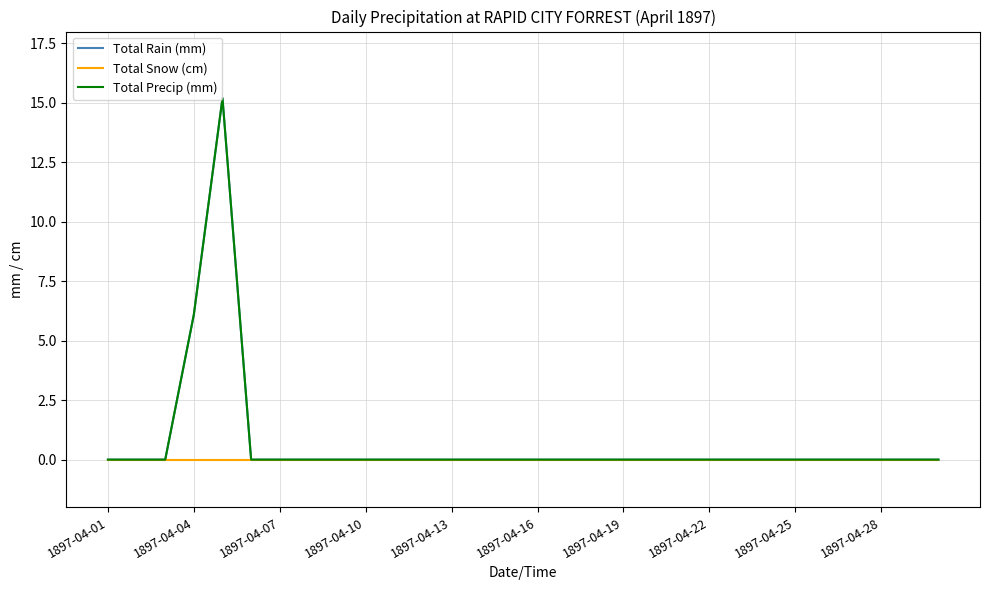

Rank the series by their maximum value, from highest to lowest.

Total Rain (mm), Total Precip (mm), Total Snow (cm)